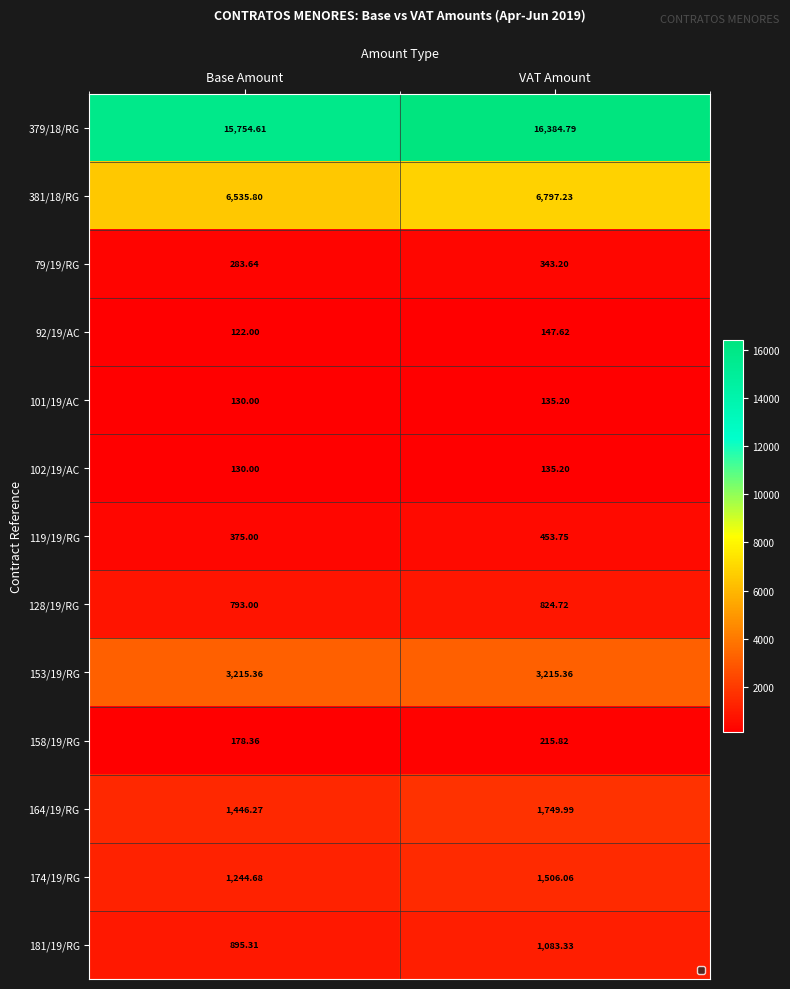

What is the greatest value displayed?

16384.8